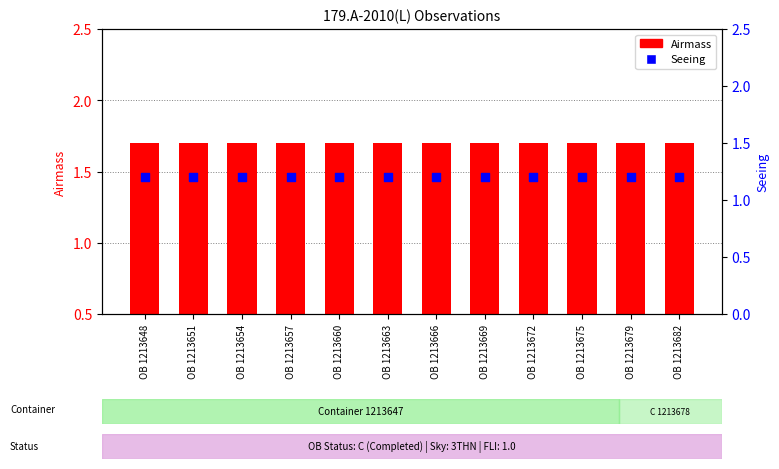

At which category is the sum across all series the highest?

OB 1213648